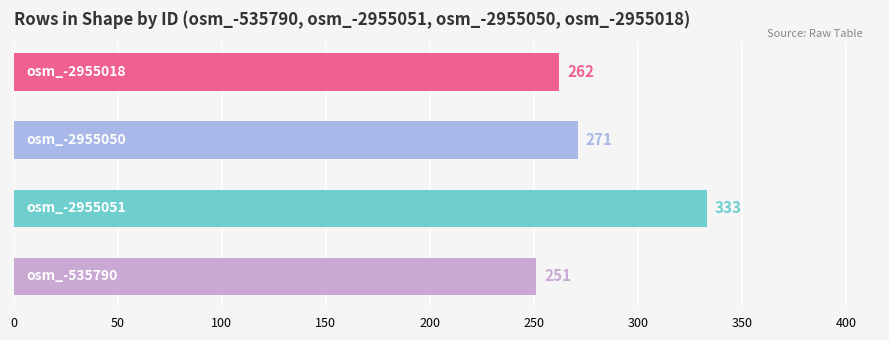

Reading bottom to top, transcribe all the data shown in this chart.

251	333	271	262